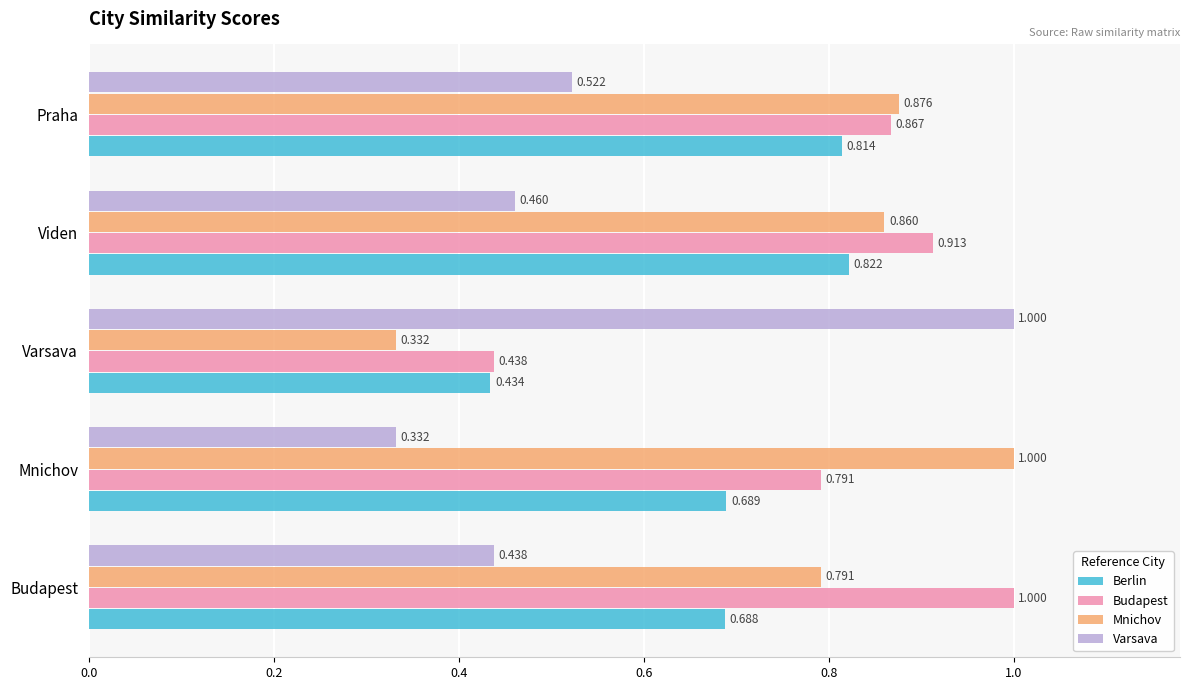

At which category is the sum across all series the highest?

Praha